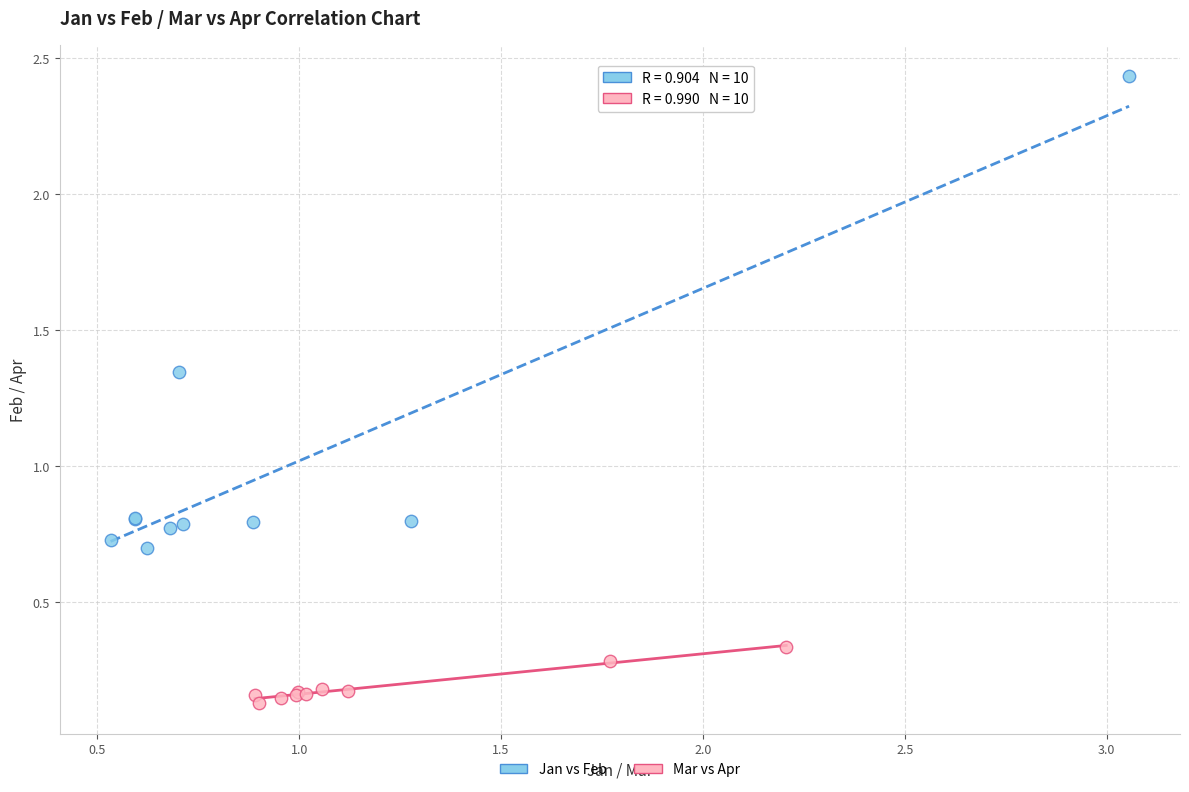

Which series contains the highest Y value?

Jan vs Feb